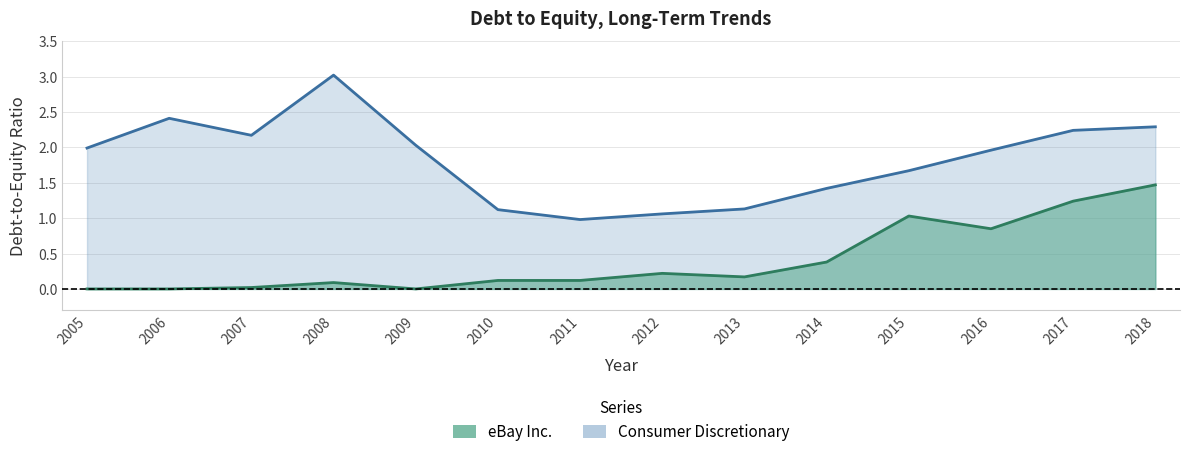

What is the difference between the highest and lowest values at 2016?

1.1